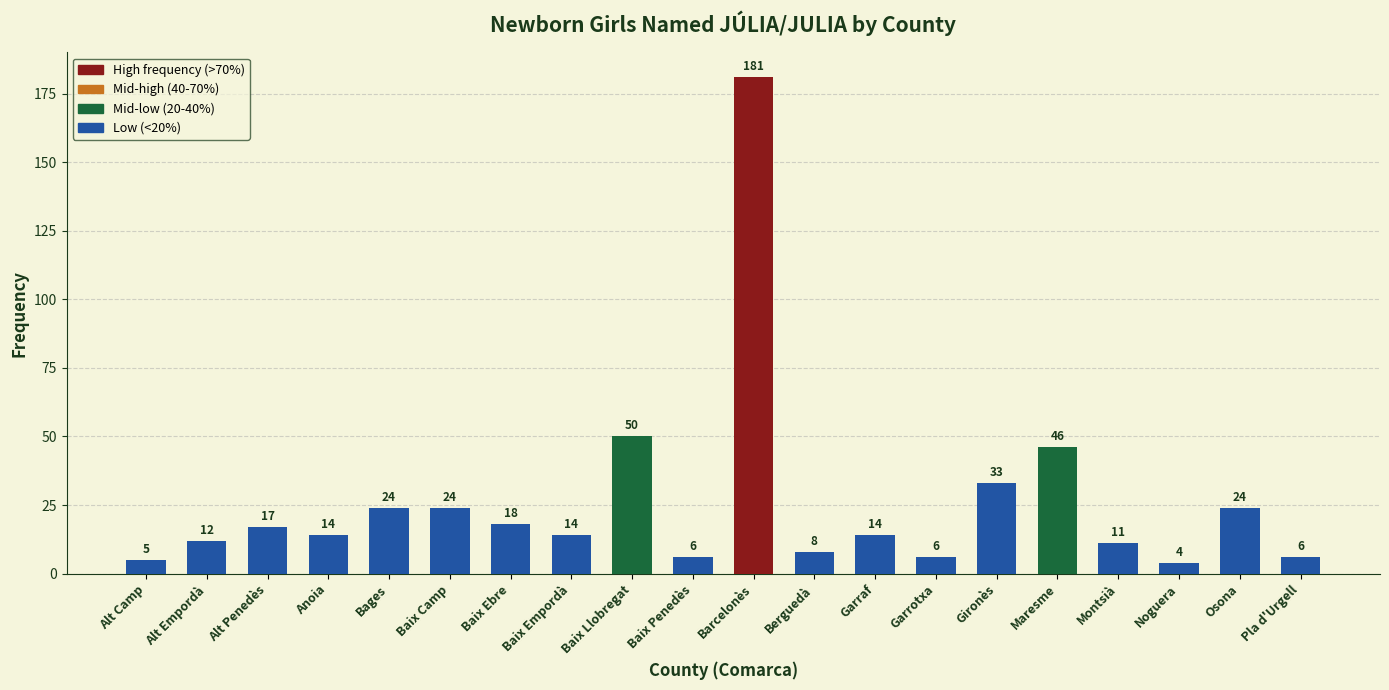

Reading left to right, transcribe all the data shown in this chart.

Alt Camp=5	Alt Empordà=12	Alt Penedès=17	Anoia=14	Bages=24	Baix Camp=24	Baix Ebre=18	Baix Empordà=14	Baix Llobregat=50	Baix Penedès=6	Barcelonès=181	Berguedà=8	Garraf=14	Garrotxa=6	Gironès=33	Maresme=46	Montsià=11	Noguera=4	Osona=24	Pla d'Urgell=6